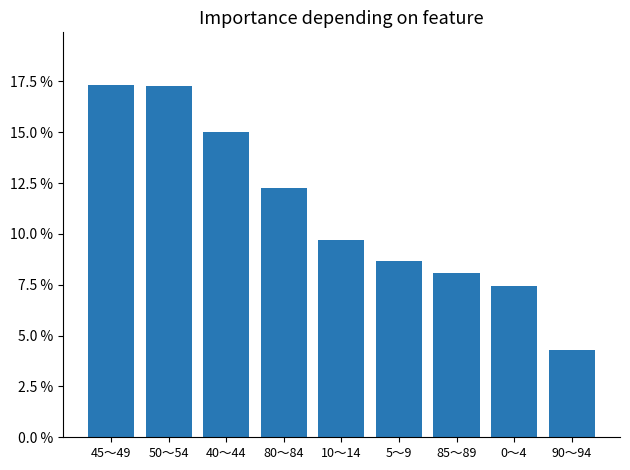

What is the label of the 5th bar from the left?

10～14